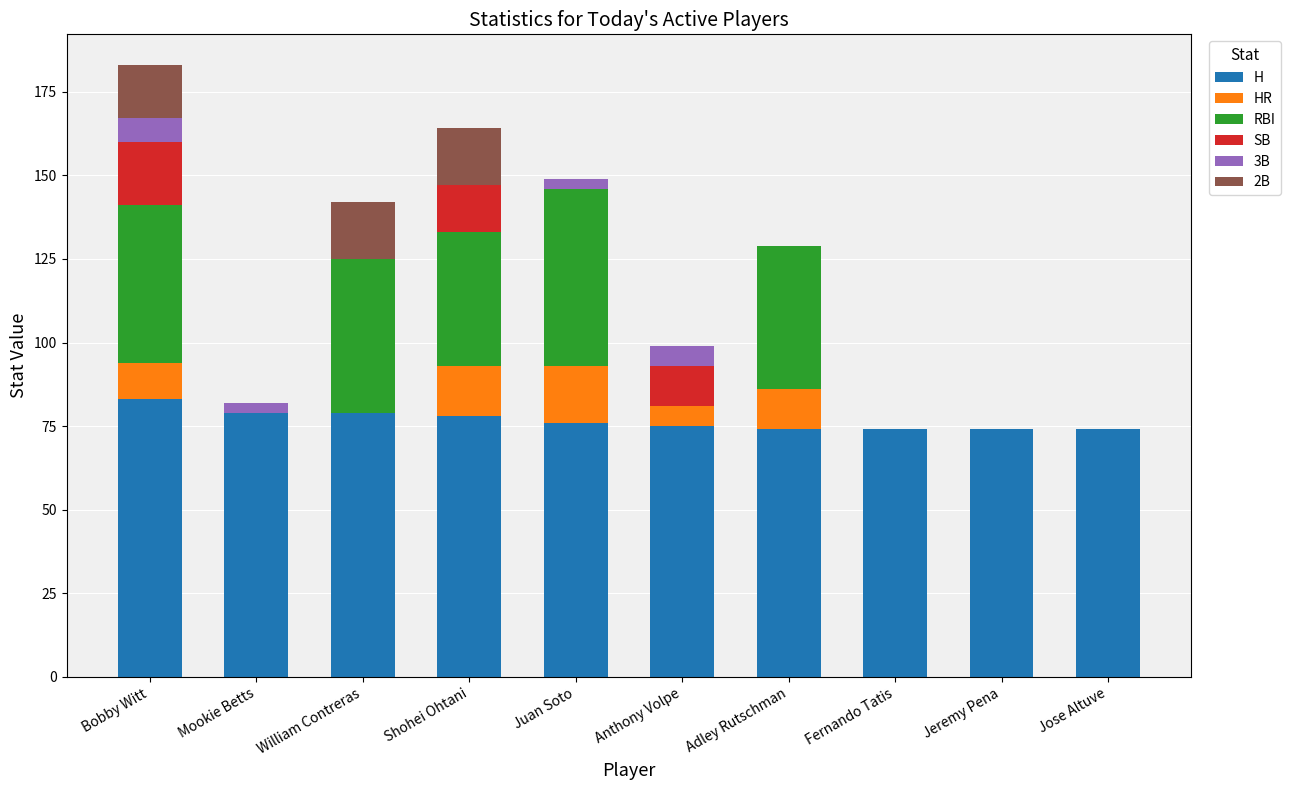

At which label does H reach its peak?

Bobby Witt